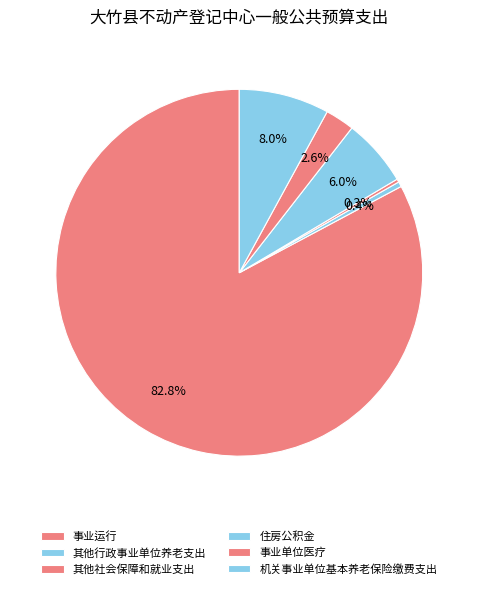

Is it true that 住房公积金 is 1% of the pie?

False